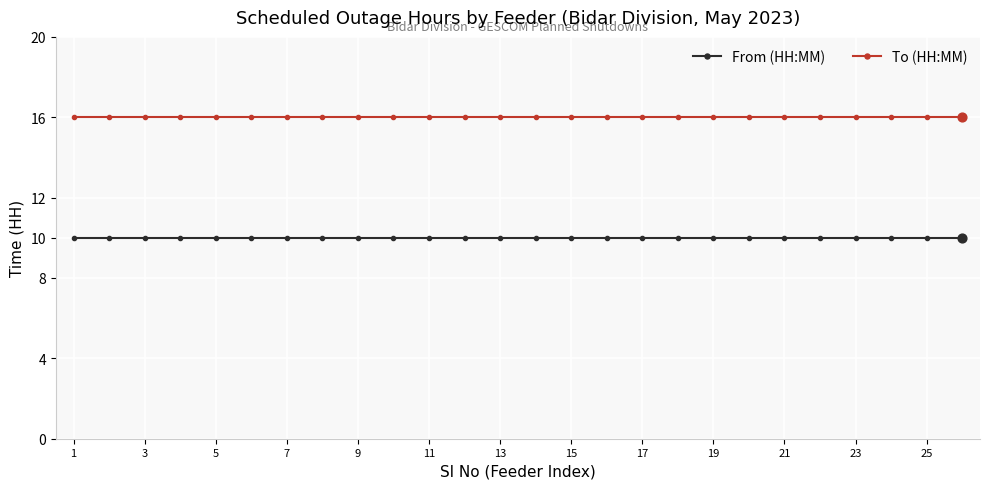

At how many categories does at least one series exceed 11?

26